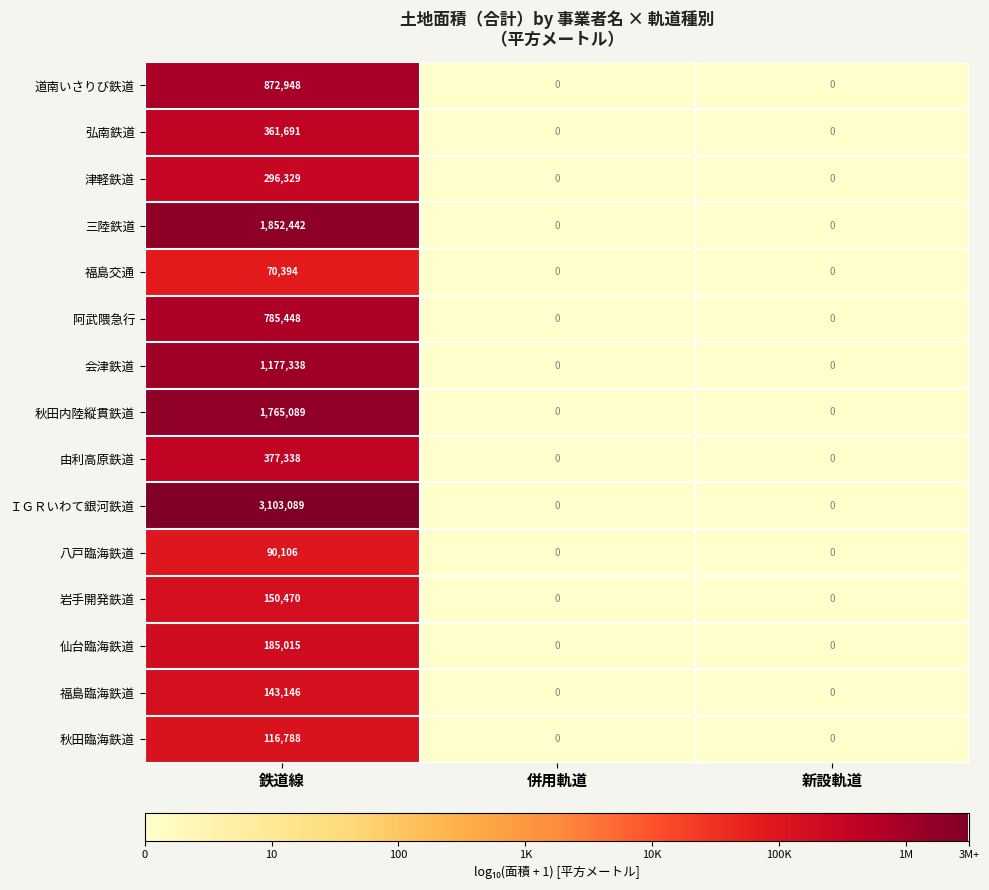

At which category is the sum across all series the highest?

鉄道線